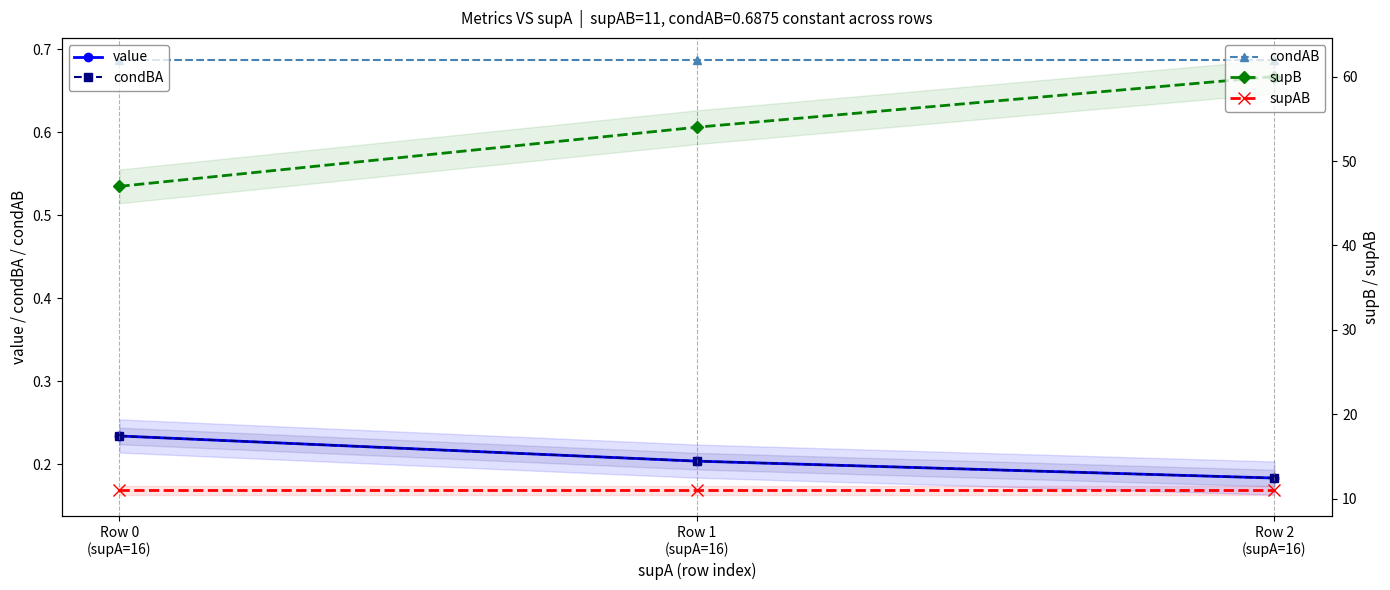

What is the difference between the highest and lowest values at Row 2
(supA=16)?

59.8